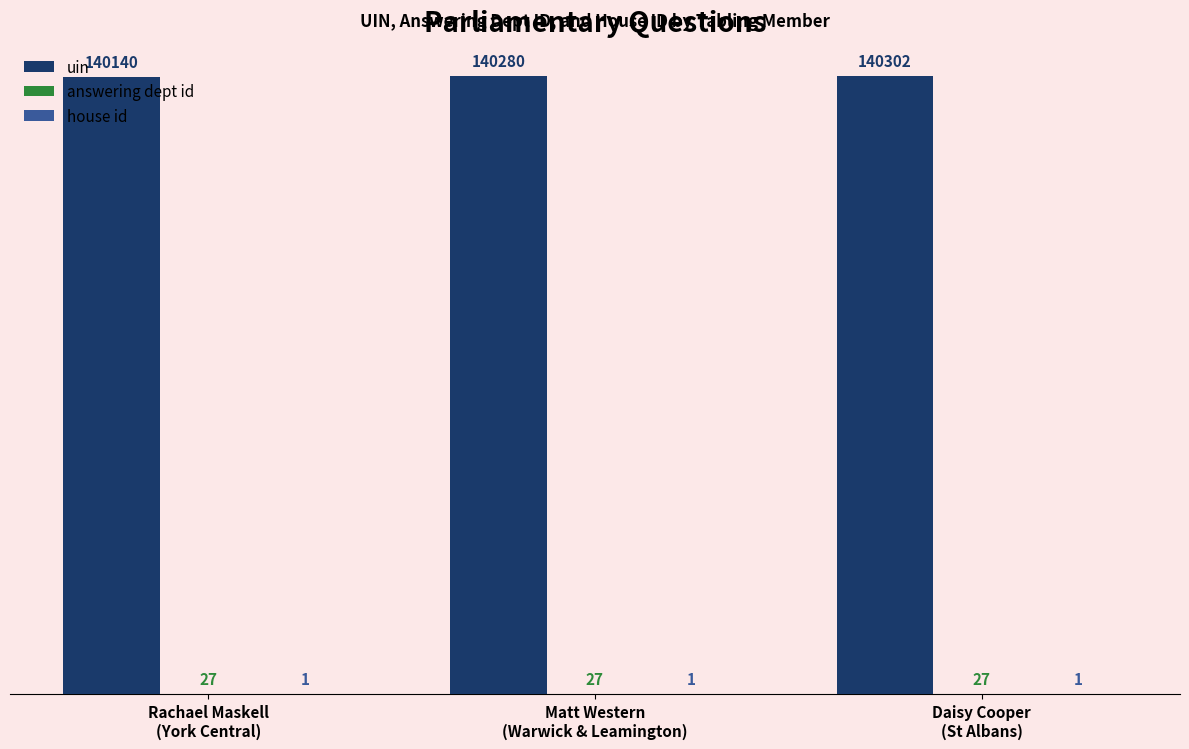

Which series has the largest total across all categories?

uin